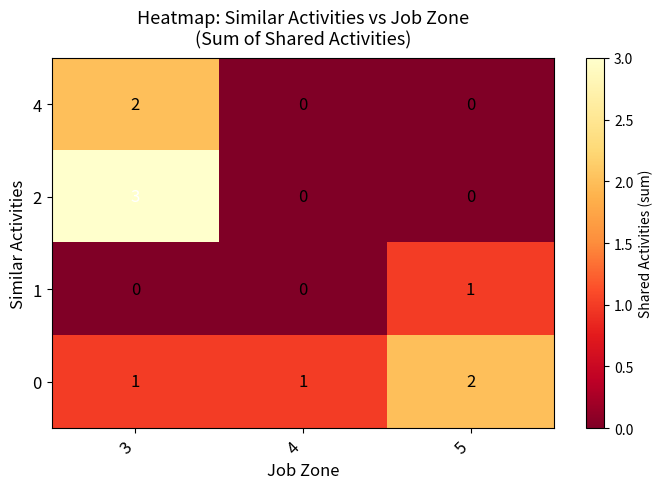

What is the total value across all series at 5?

3